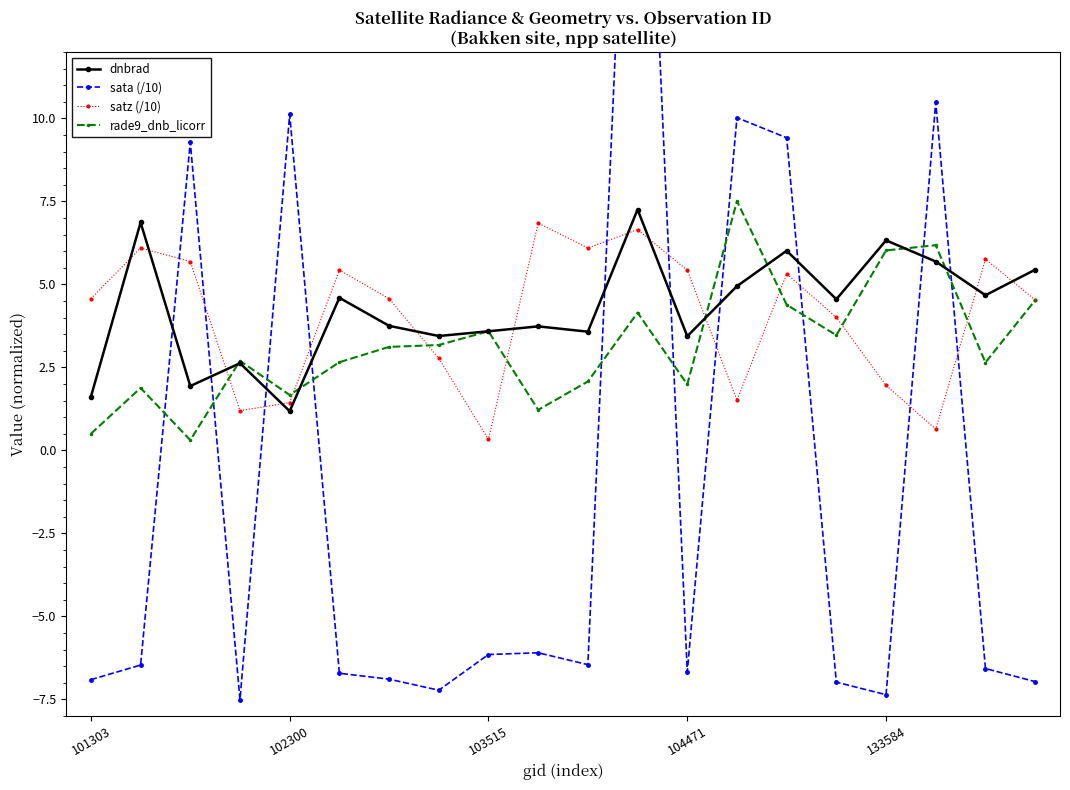

Which series ends up on top after the final intersection of dnbrad and satz (/10)?

dnbrad